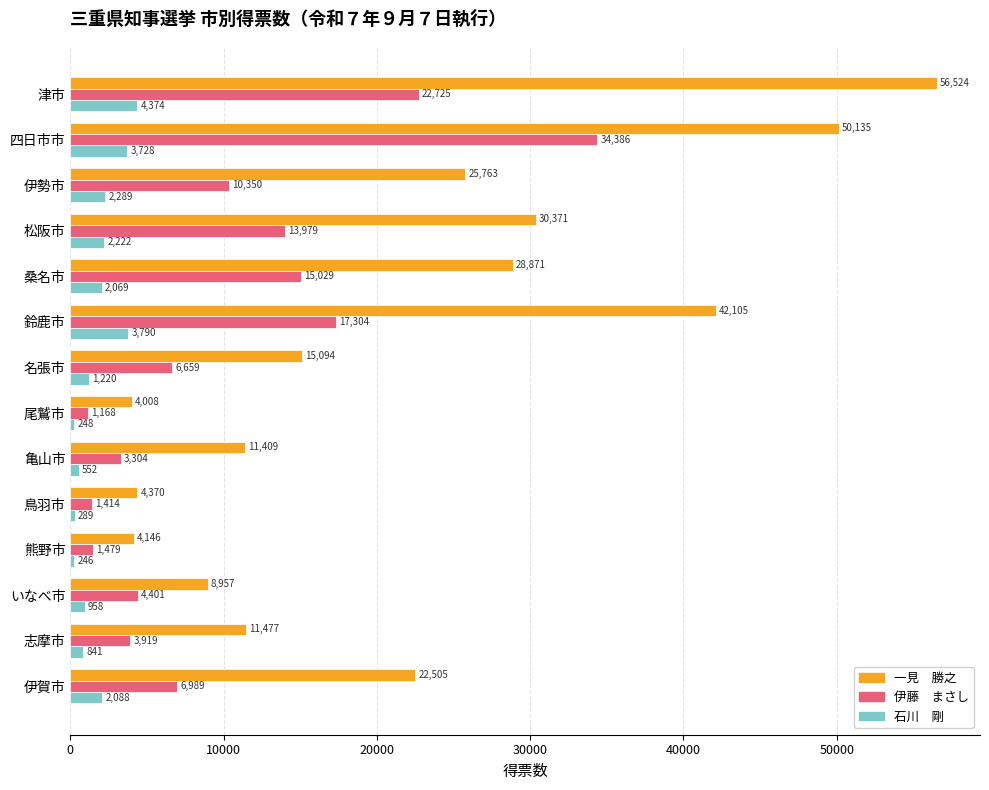

Which label corresponds to the smallest value in the chart?

熊野市